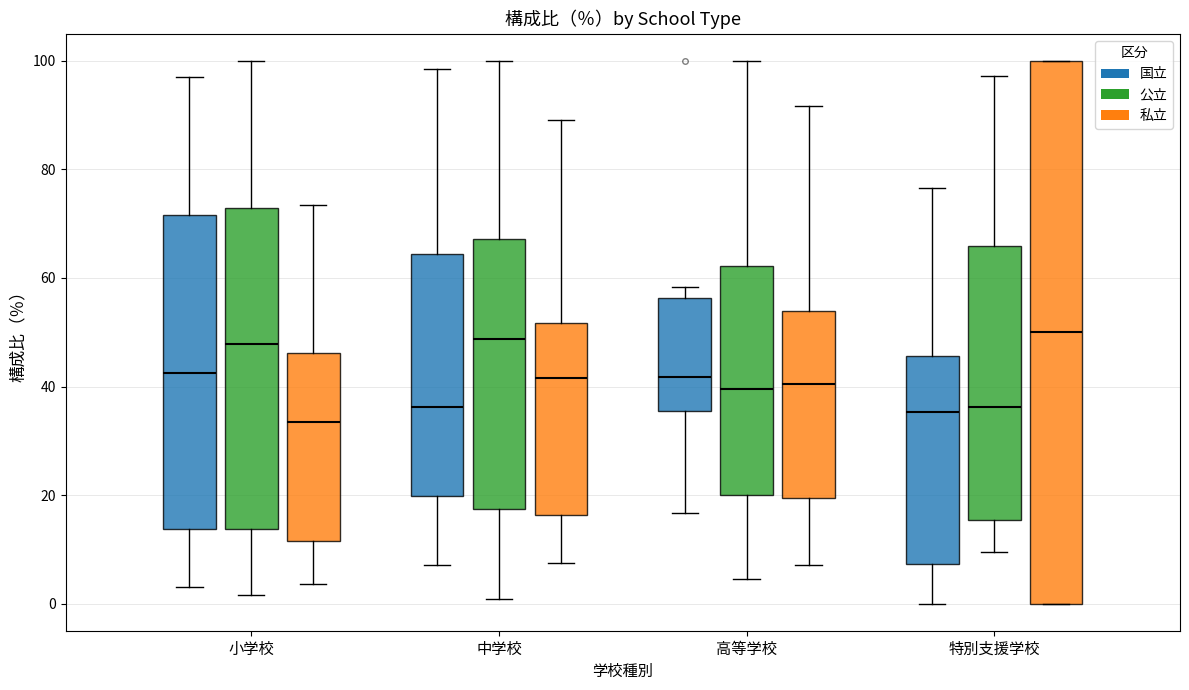

Reading left to right, transcribe this box plot: for each box, give where its median line is, the range the box spans, and where its two whiskers end, as read against the y-axis. The values are not printed on the chart, so give them approximately, as read against the axis.

小学校 (国立): median 42, box 14 to 72, whiskers 4 to 98
小学校 (公立): median 48, box 14 to 72, whiskers 2 to 100
小学校 (私立): median 34, box 12 to 46, whiskers 4 to 74
中学校 (国立): median 36, box 20 to 64, whiskers 8 to 98
中学校 (公立): median 48, box 18 to 68, whiskers 0 to 100
中学校 (私立): median 42, box 16 to 52, whiskers 8 to 90
高等学校 (国立): median 42, box 36 to 56, whiskers 16 to 58
高等学校 (公立): median 40, box 20 to 62, whiskers 4 to 100
高等学校 (私立): median 40, box 20 to 54, whiskers 8 to 92
特別支援学校 (国立): median 36, box 8 to 46, whiskers 0 to 76
特別支援学校 (公立): median 36, box 16 to 66, whiskers 10 to 98
特別支援学校 (私立): median 50, box 0 to 100, whiskers 0 to 100